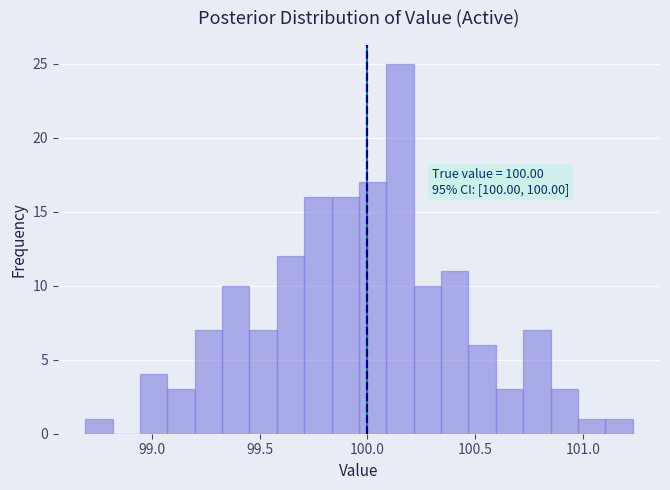

Read against the x-axis, roughly where is the centre of the tallest bar?

100.15